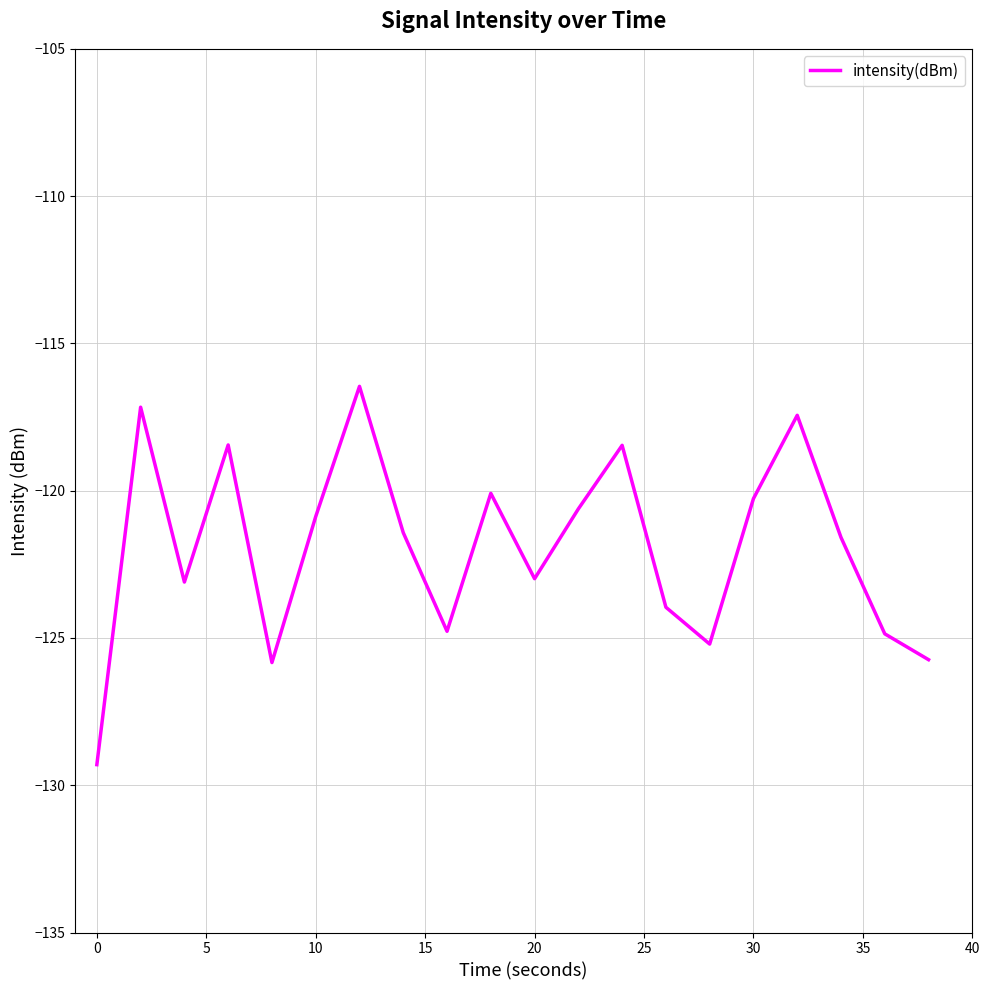

What is the minimum value shown in the chart?

-129.3